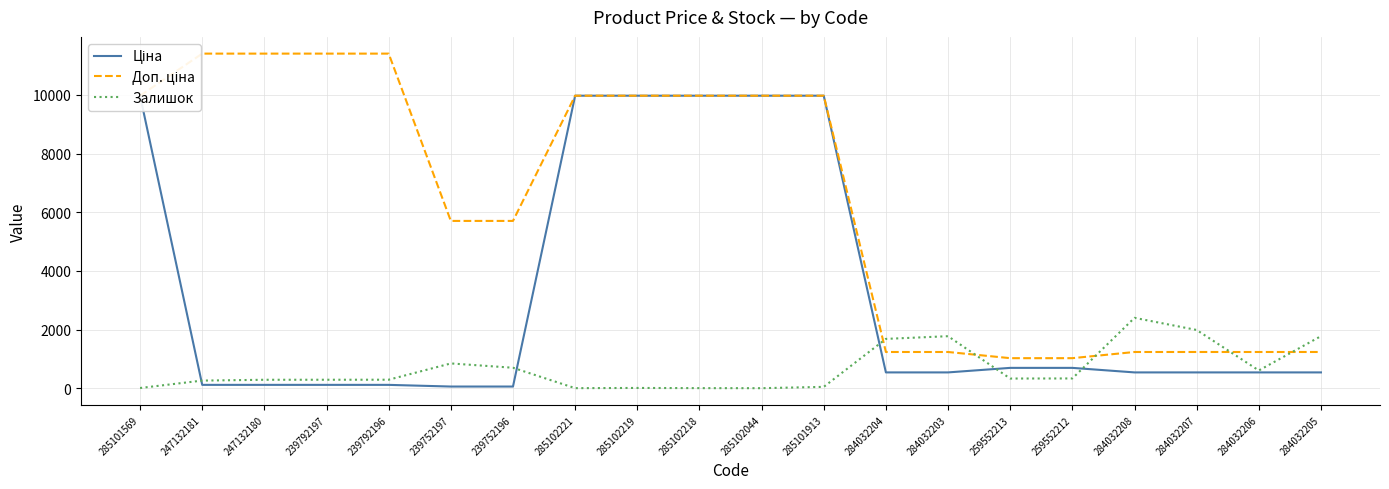

How many lines are shown in the chart?

3